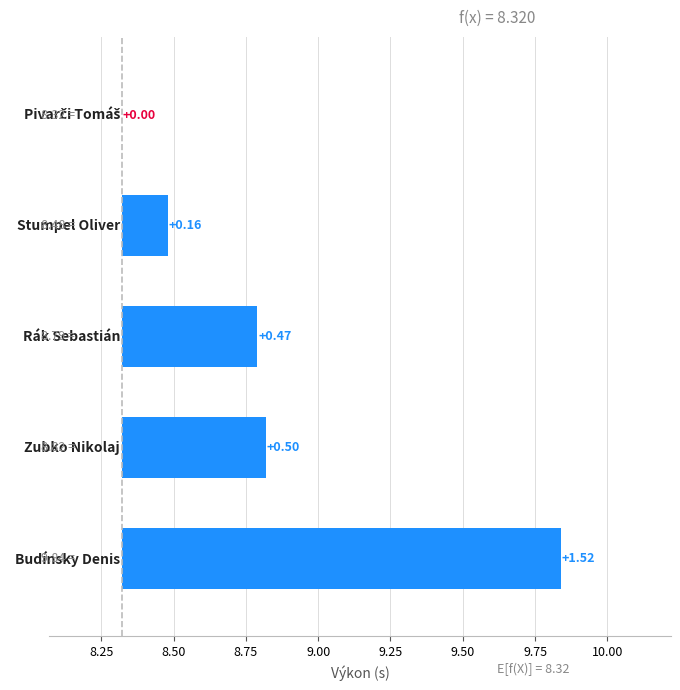

Reading right to left, what are all the values shown in this chart?

1.5	0.5	0.5	0.2	0.0